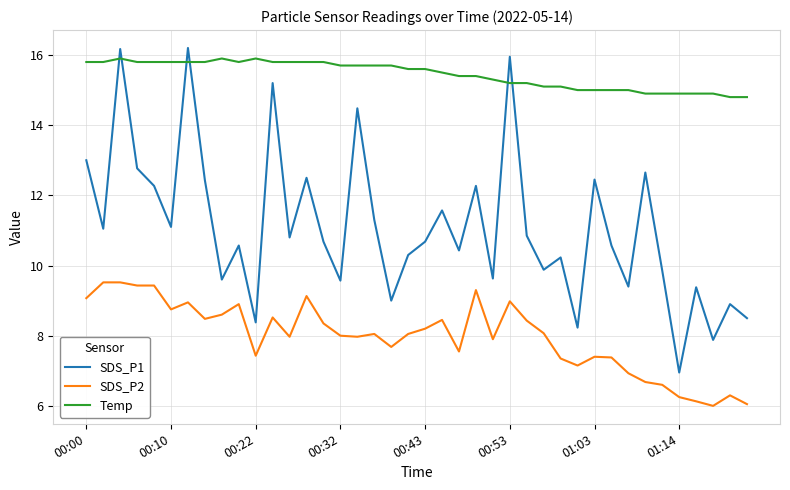

List the series in order of their overall mean, highest first.

Temp, SDS_P1, SDS_P2